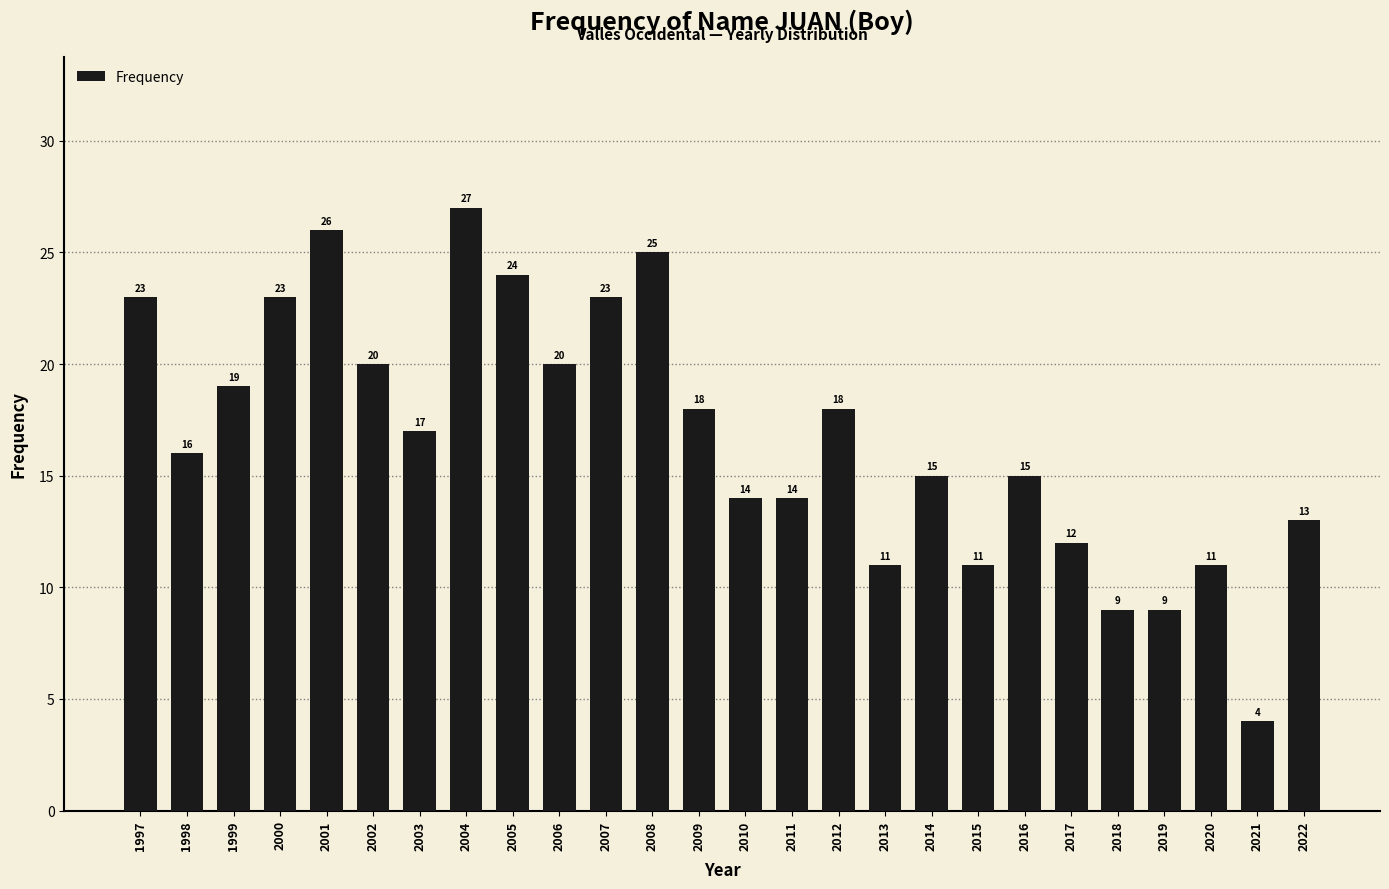

Reading right to left, list all the values displayed in this chart.

13	4	11	9	9	12	15	11	15	11	18	14	14	18	25	23	20	24	27	17	20	26	23	19	16	23